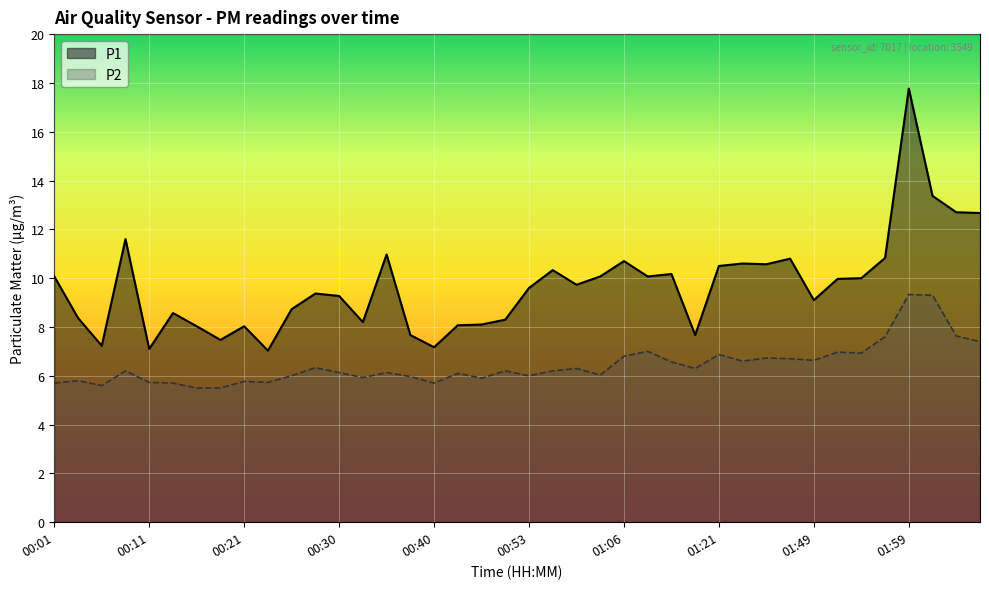

Which series changed the most between 00:21 and 01:51?

P1